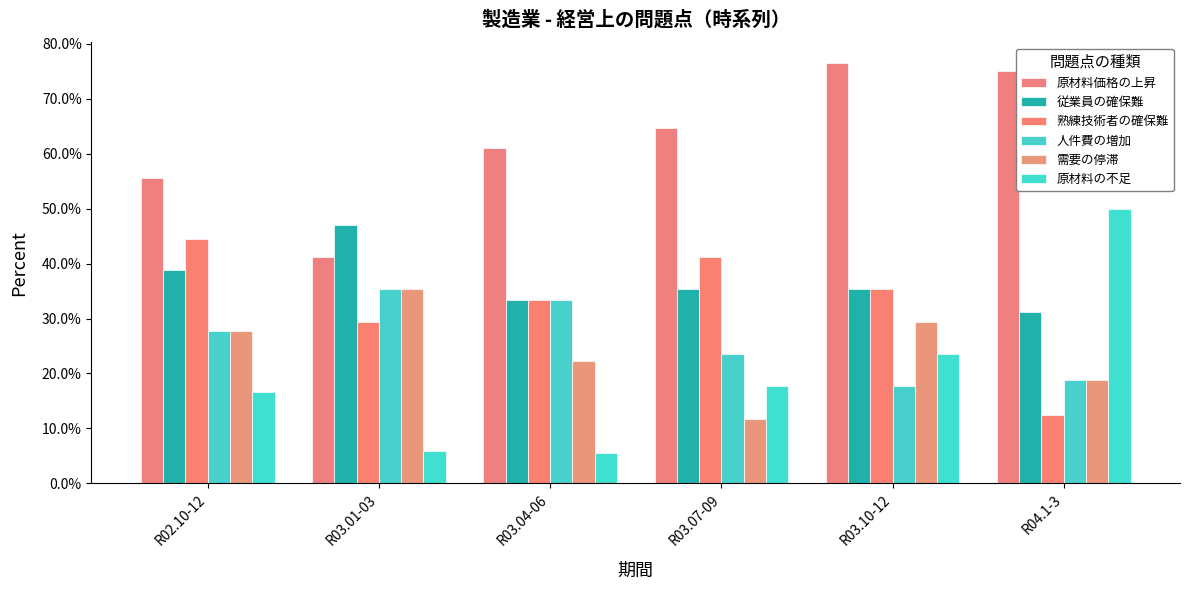

What is the difference between the 人件費の増加 values at R03.07-09 and R03.10-12?

5.9